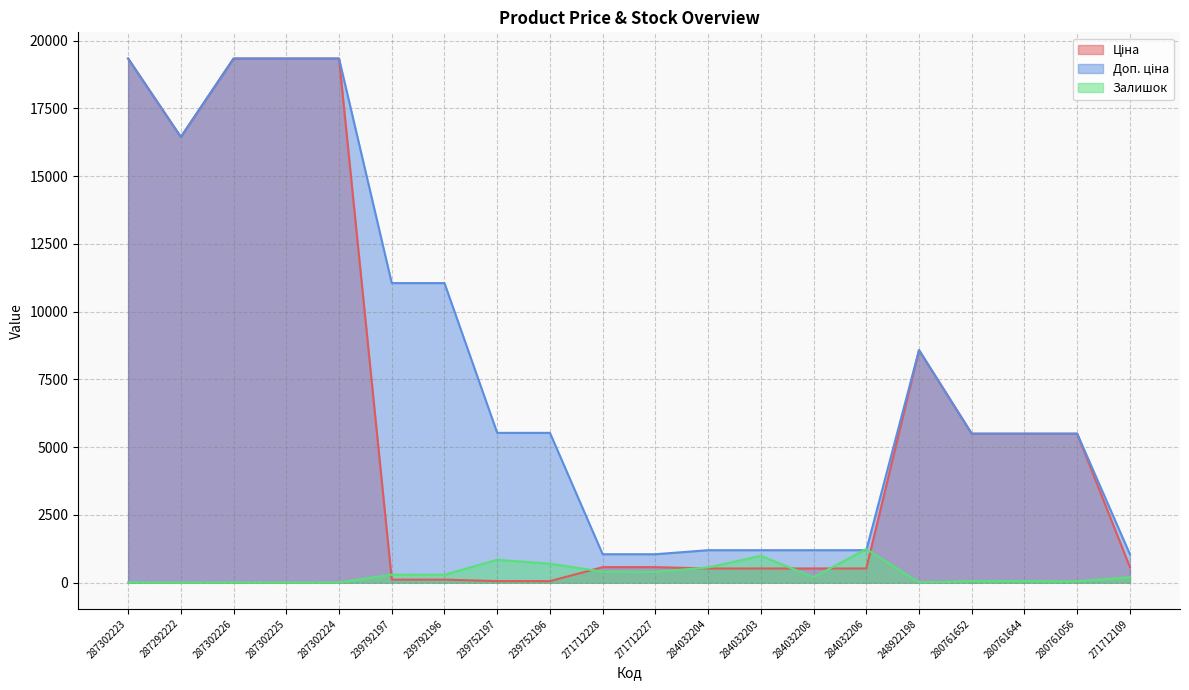

At how many categories does at least one series exceed 16577?

4